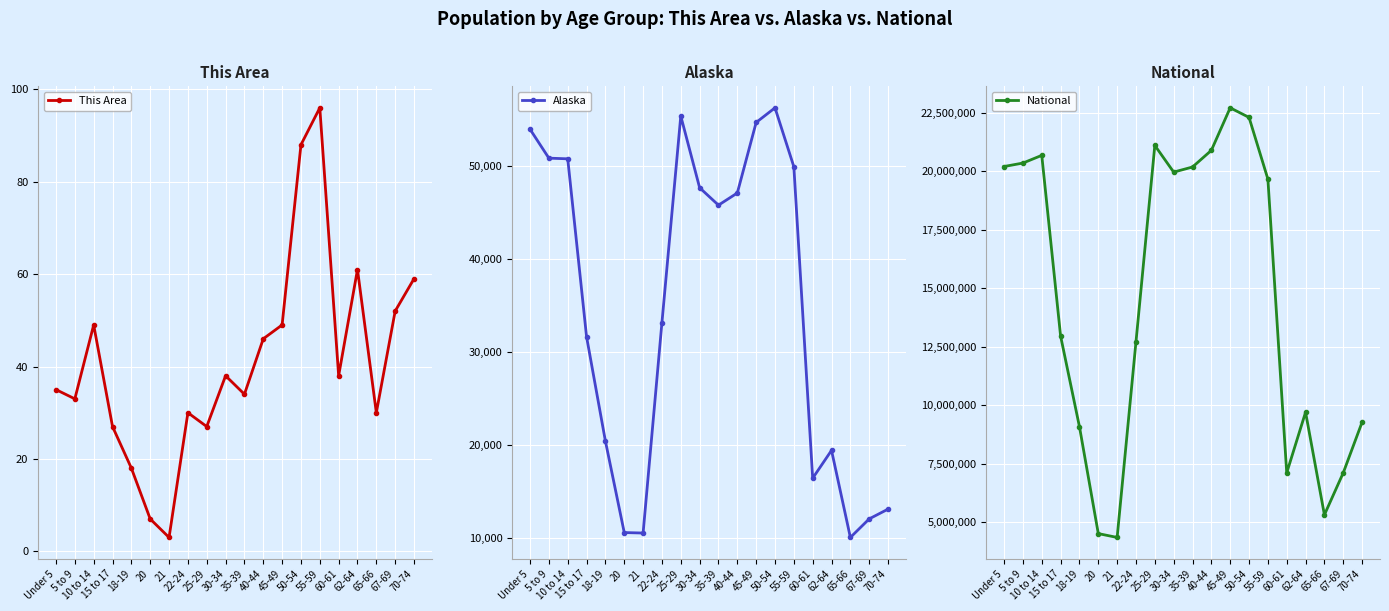

True or false: National and Alaska intersect in this chart.

False